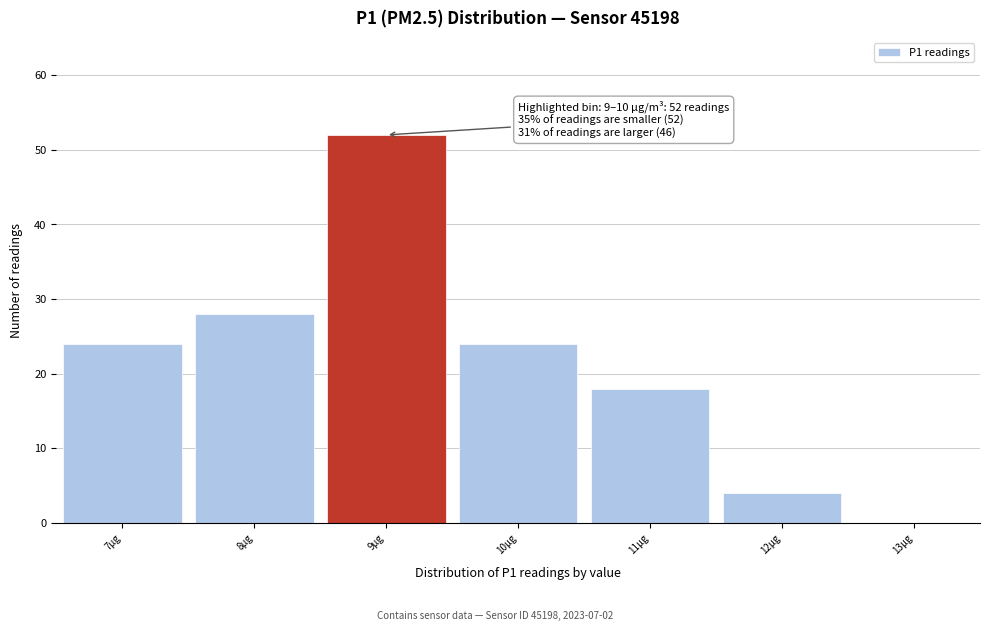

Reading right to left, transcribe all the data shown in this chart.

13µg=0	12µg=4	11µg=18	10µg=24	9µg=52	8µg=28	7µg=24